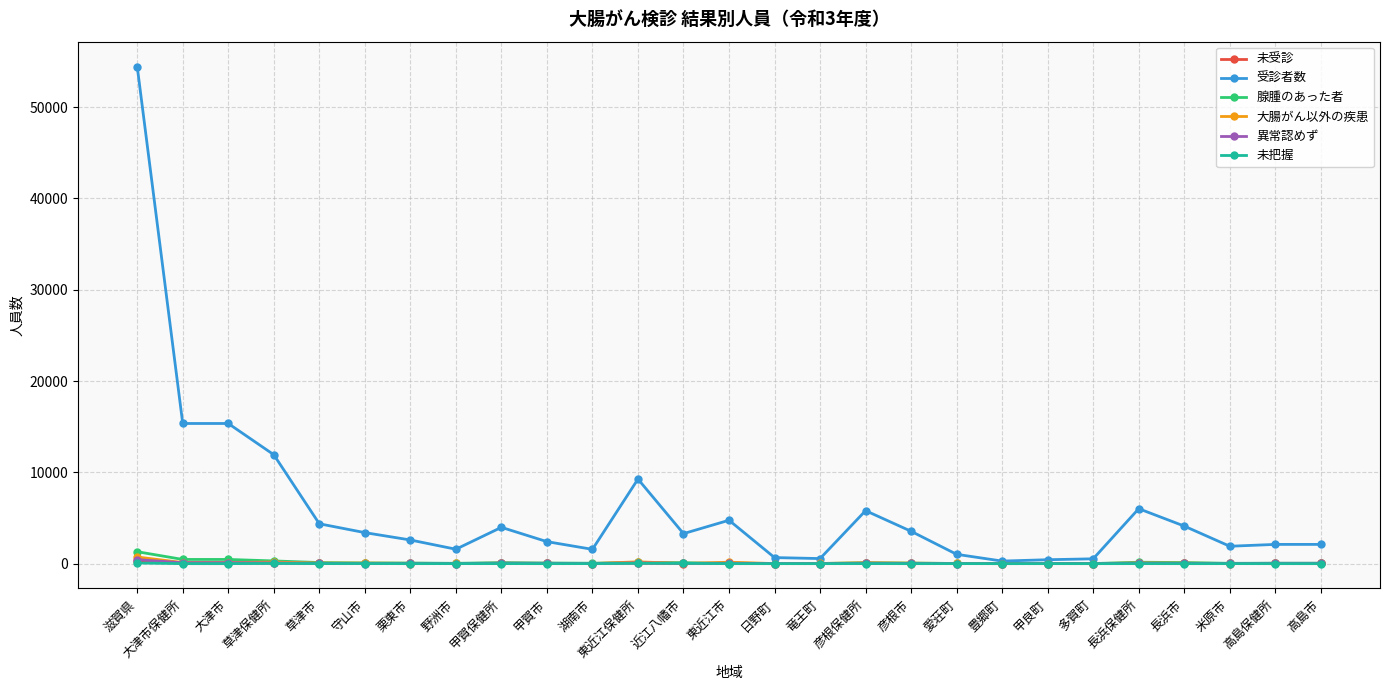

Which series has the largest total across all categories?

受診者数